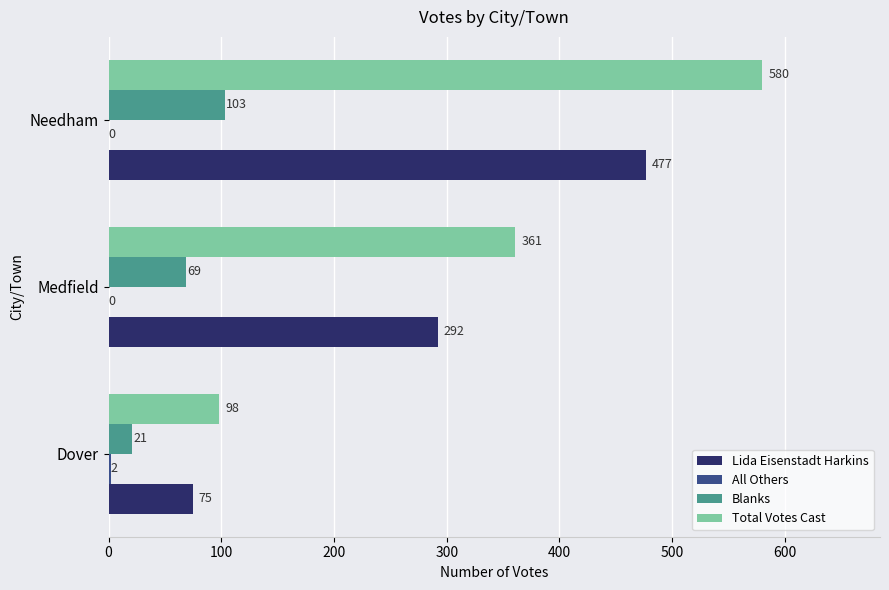

Which series has the largest total across all categories?

Total Votes Cast